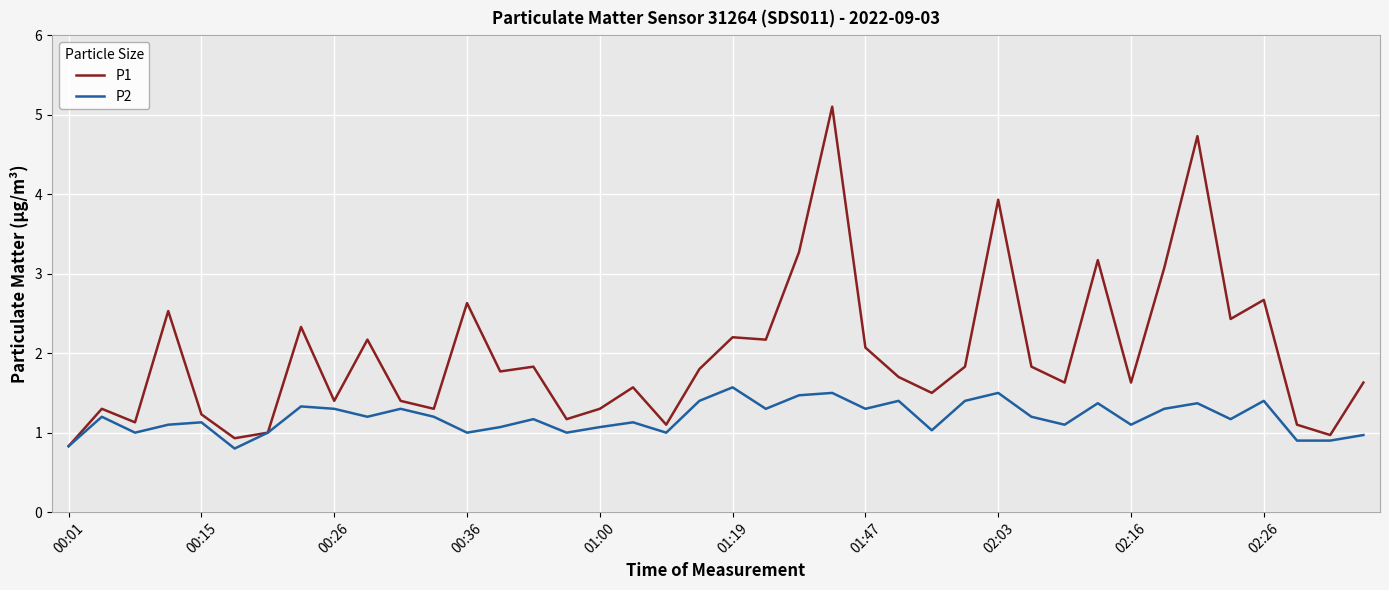

At how many categories does at least one series exceed 4?

2